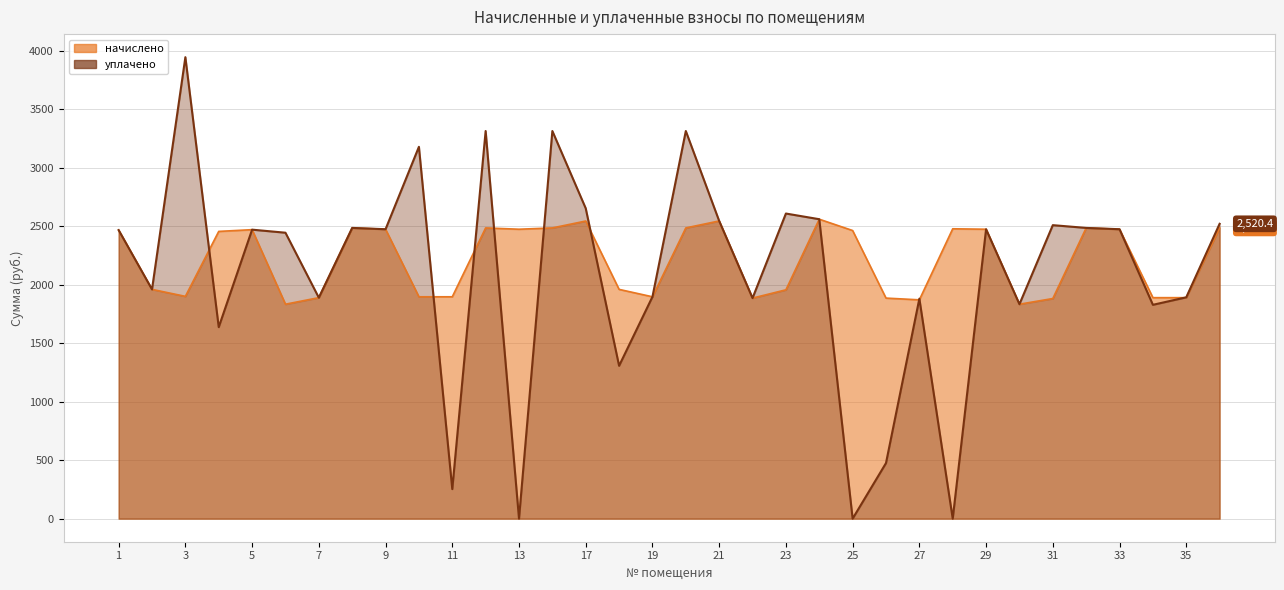

Where is the first local maximum for уплачено?

3